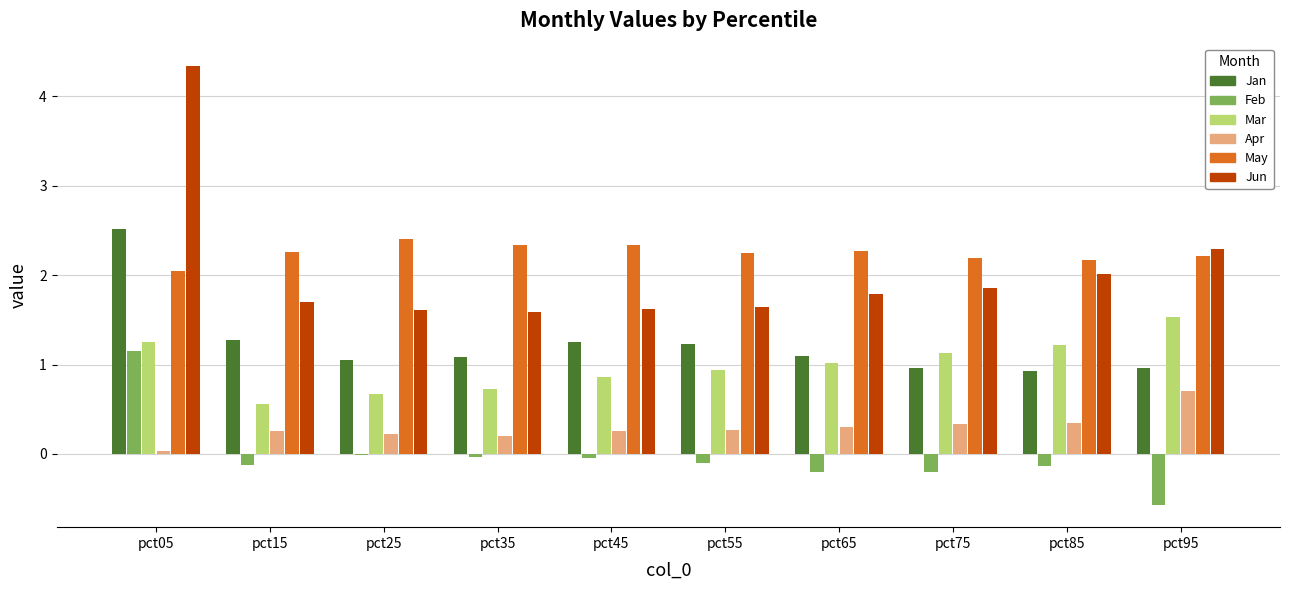

What is the greatest value displayed?

4.3